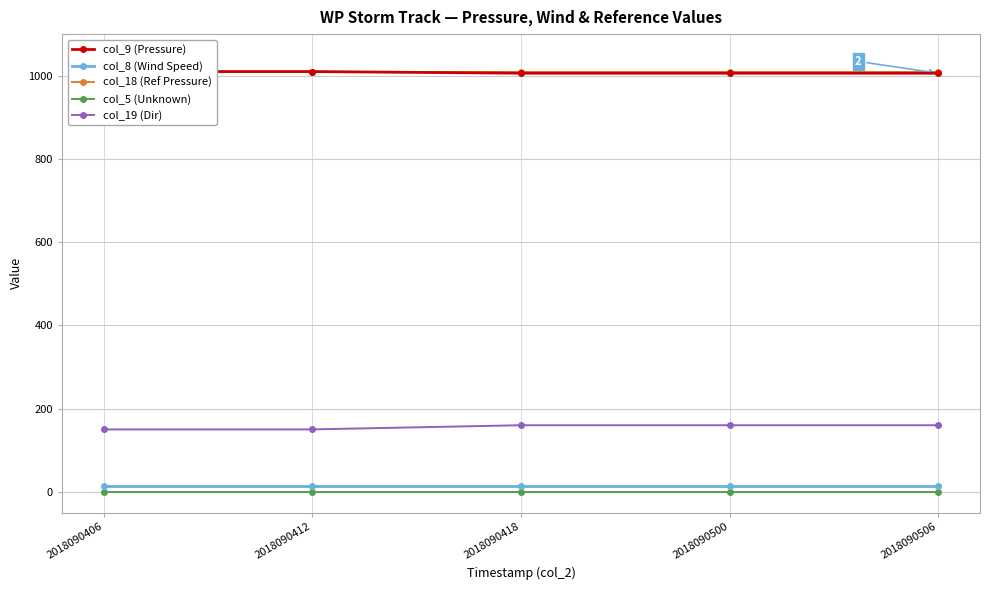

What is the difference between the second highest and minimum values in the col_9 (Pressure) series?

4